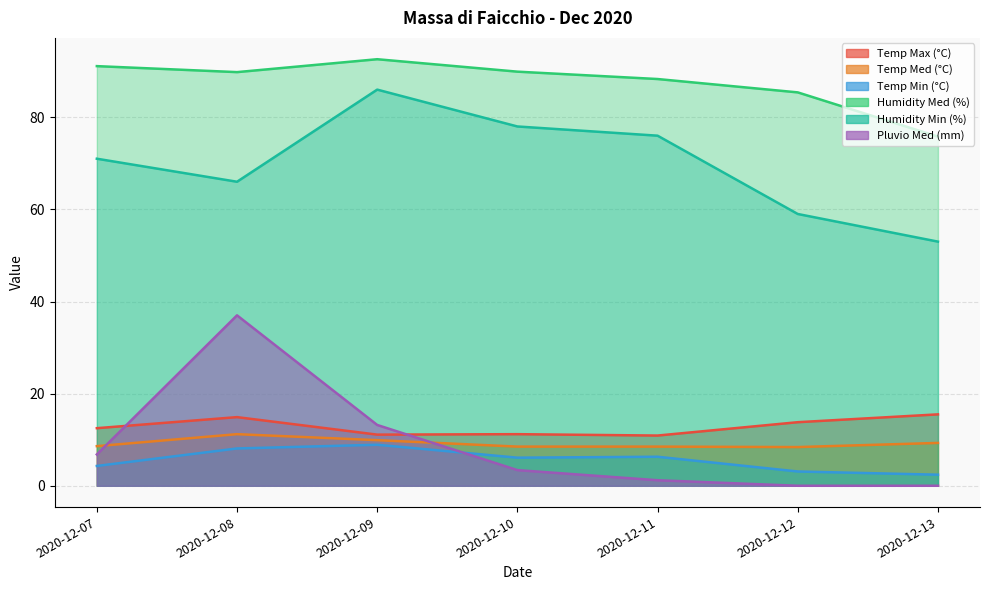

True or false: Humidity Med (%) and Humidity Min (%) cross at least once.

False